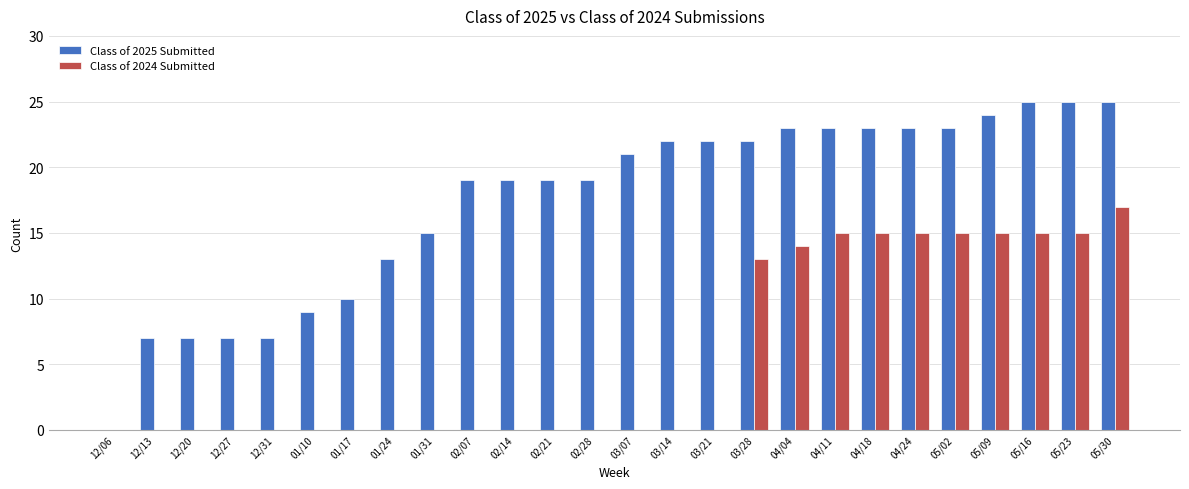

What is the maximum value for Class of 2025 Submitted?

25